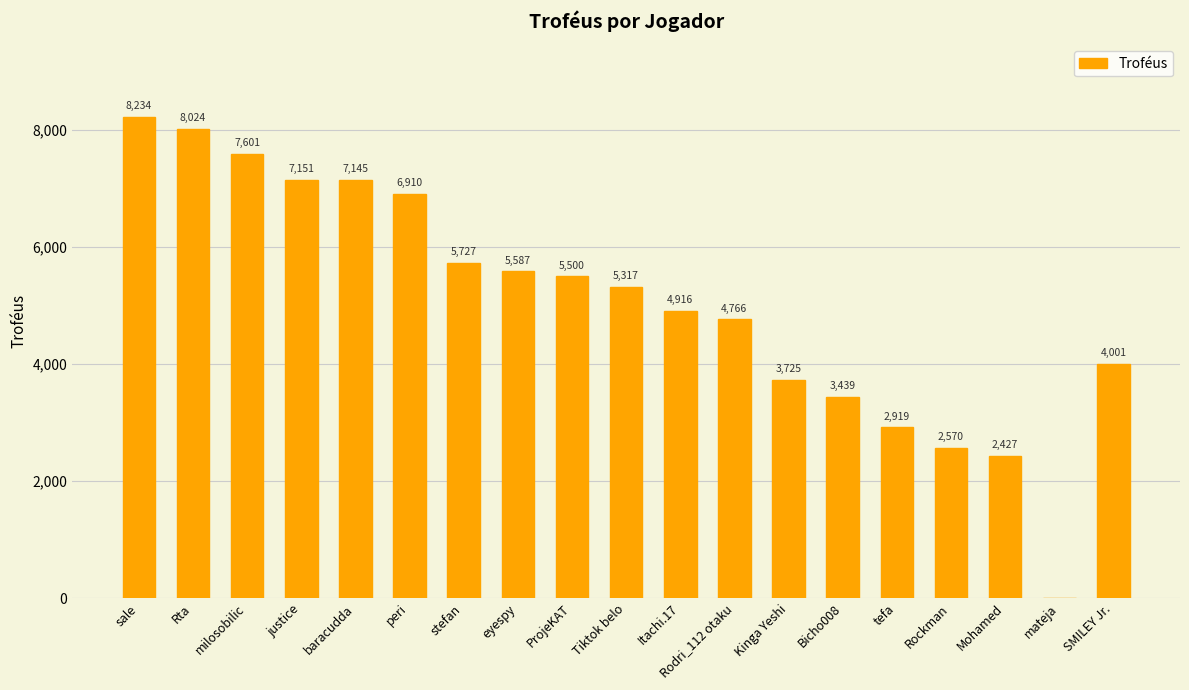

What is the change in value from stefan to tefa?

-2808